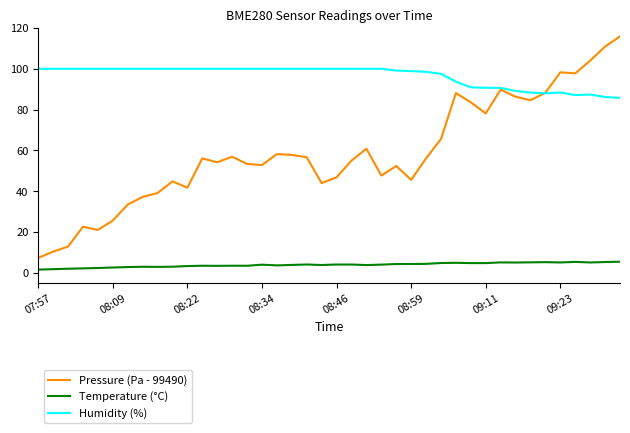

Which series has the largest total across all categories?

Humidity (%)